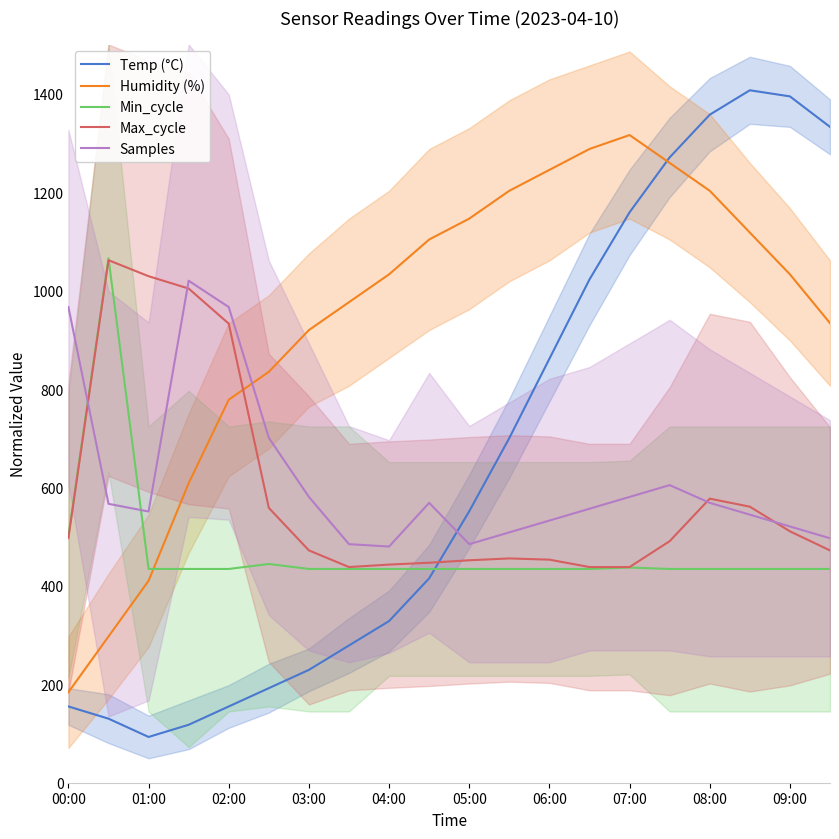

The value of Humidity (%) at 15 is 1259.4. True or false?

True